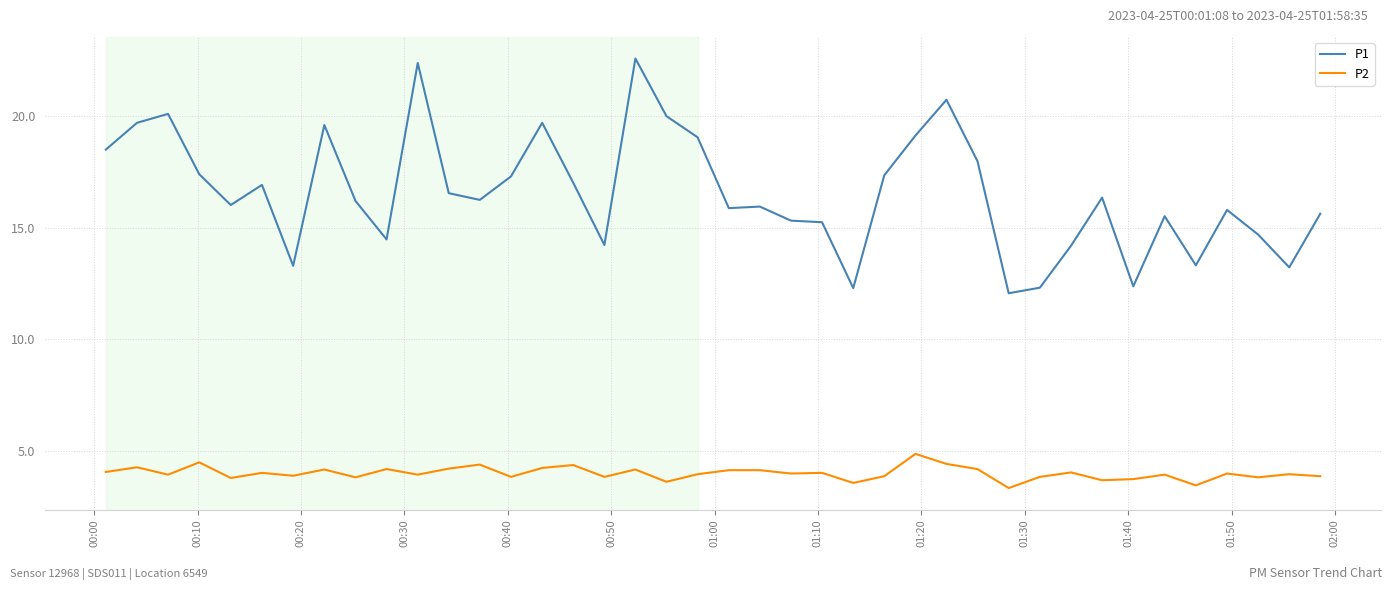

True or false: P2 and P1 cross at least once.

False